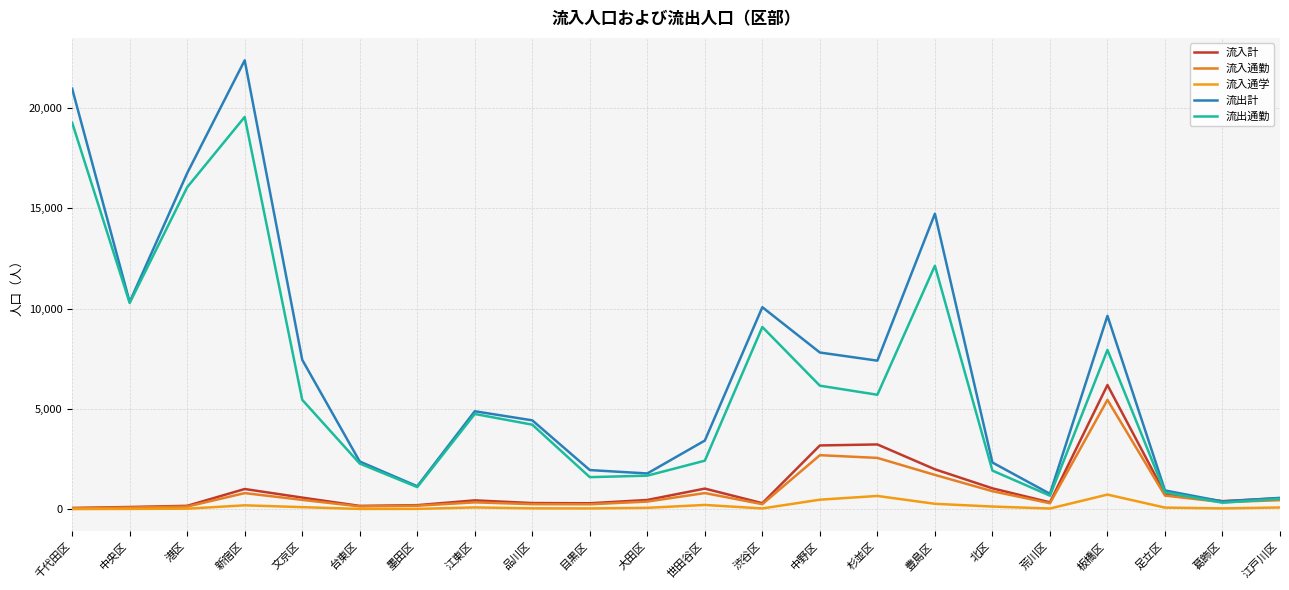

Where is the first local minimum for 流入計?

台東区